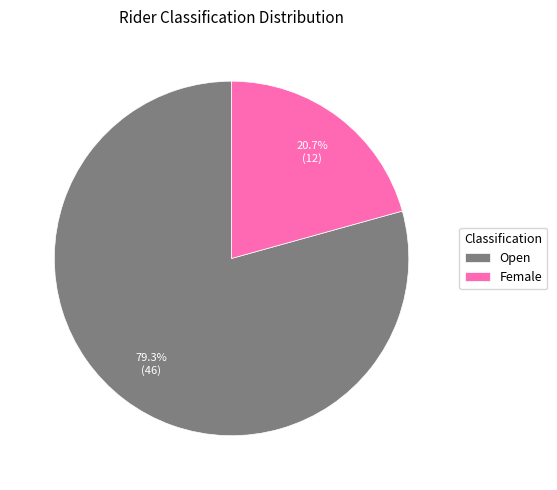

To the nearest percent, what portion does Female represent?

21%